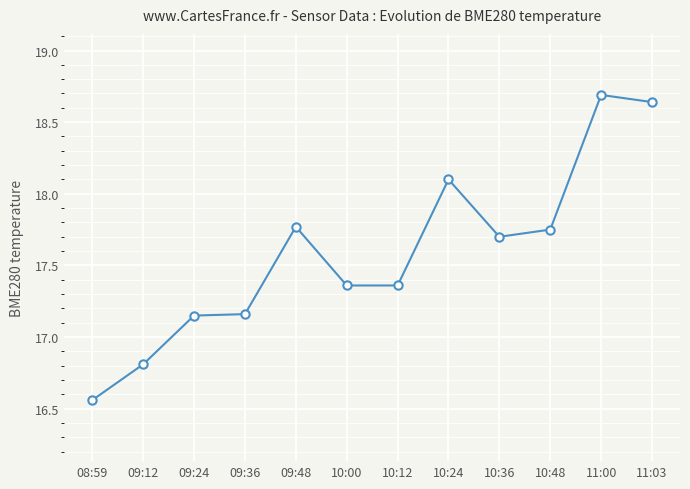

Where does the data first go above 17?

09:24